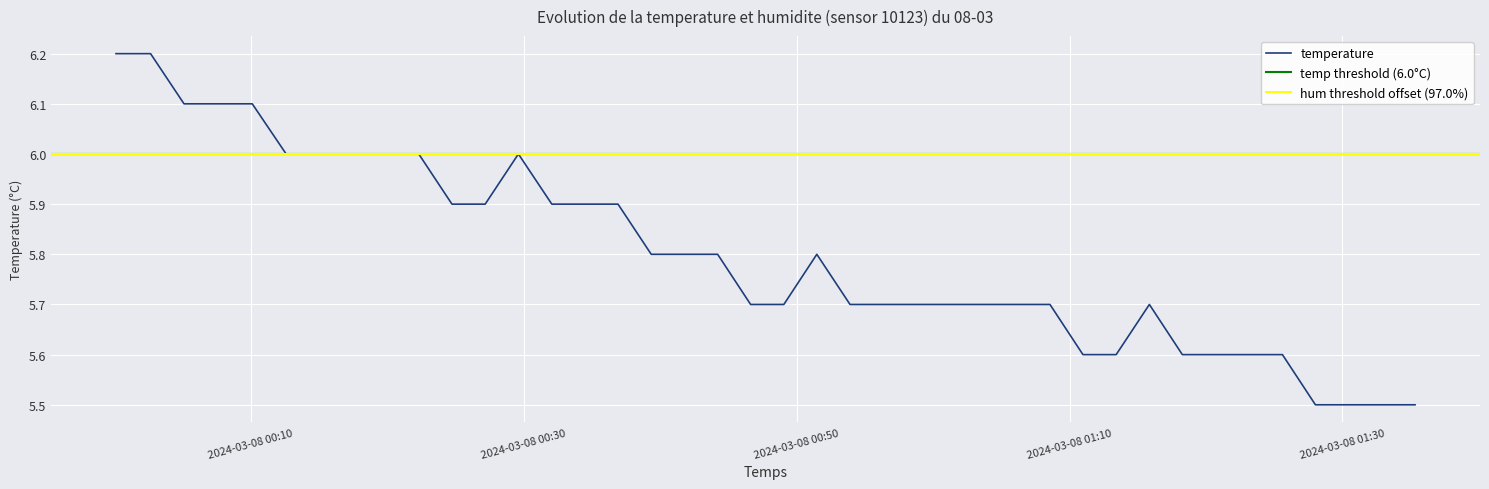

What is the minimum value for temperature?

5.5